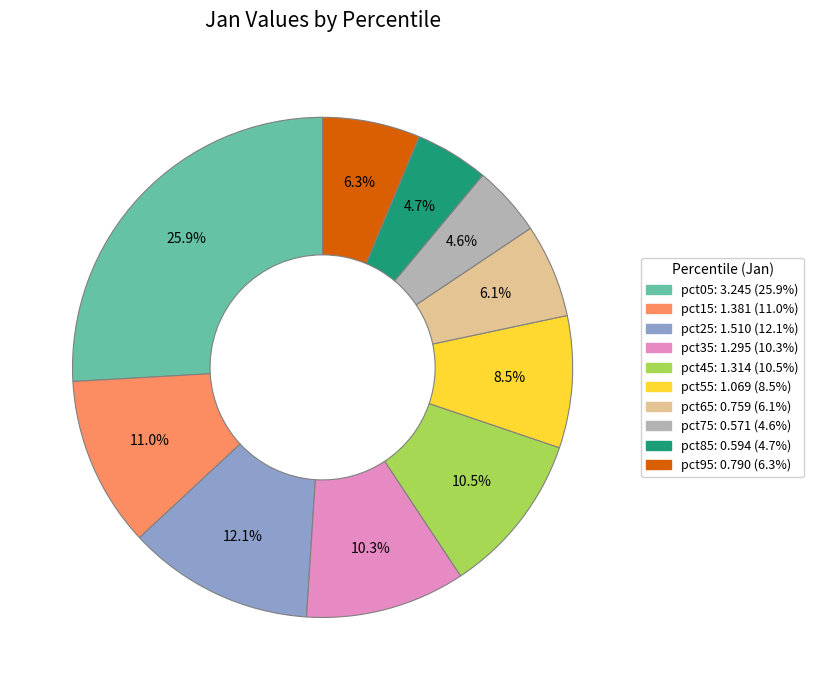

To the nearest percent, what is the combined percentage of pct55 and pct65?

15%